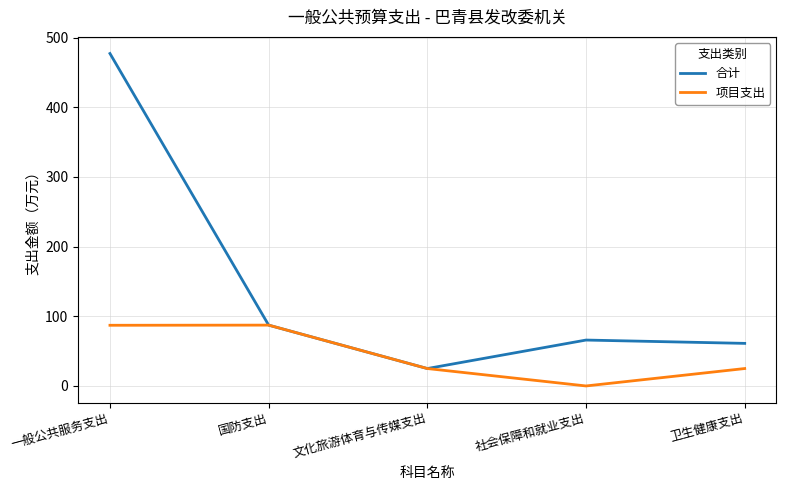

Where is 合计 nearest to the value 251?

国防支出